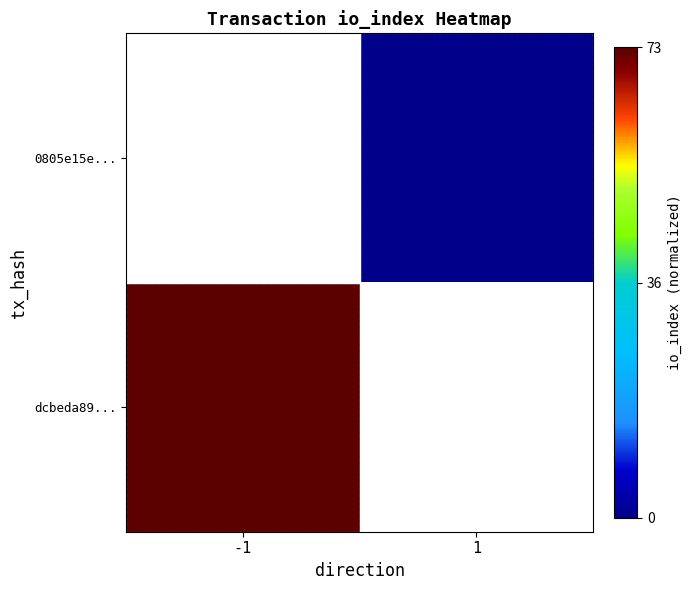

Which label corresponds to the smallest value in the chart?

1